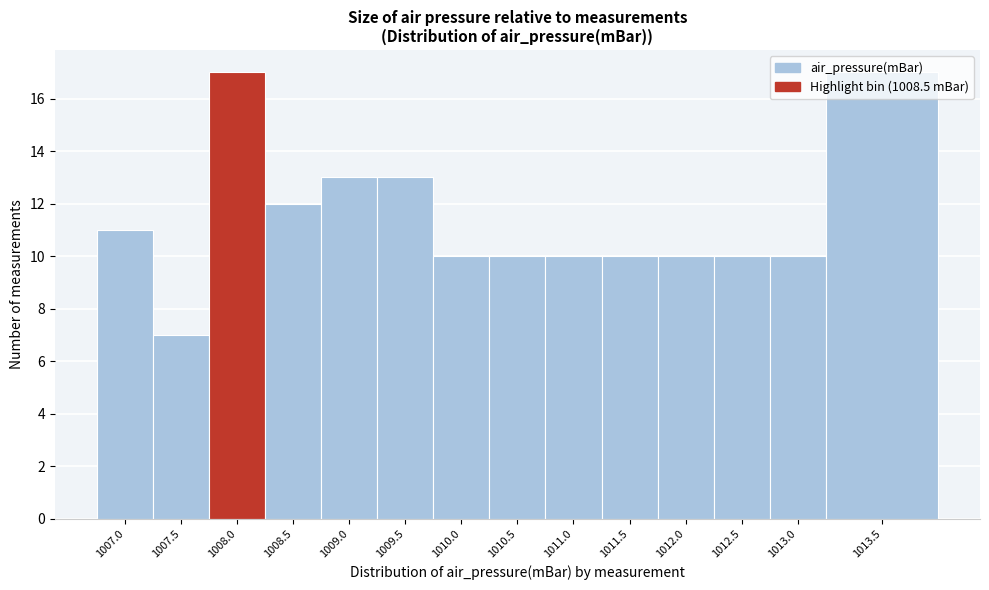

What is the ratio of the value at 1008.0 to the value at 1013.0?

1.7